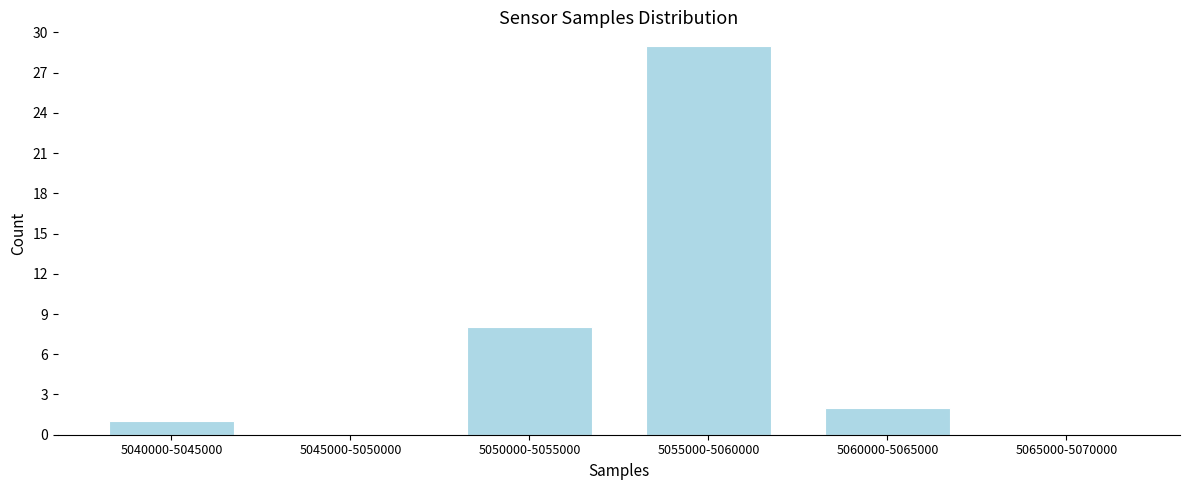

Reading left to right, list all the values displayed in this chart.

5040000-5045000=1	5045000-5050000=0	5050000-5055000=8	5055000-5060000=29	5060000-5065000=2	5065000-5070000=0